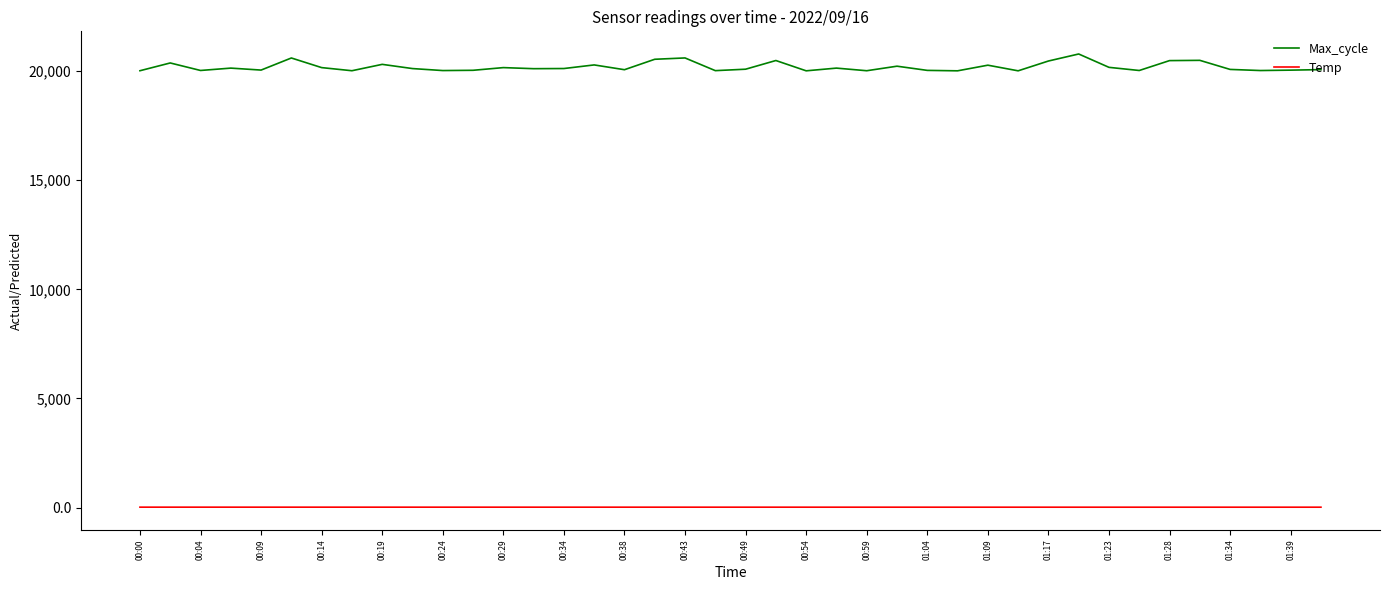

What is the maximum value for Max_cycle?

20783.0